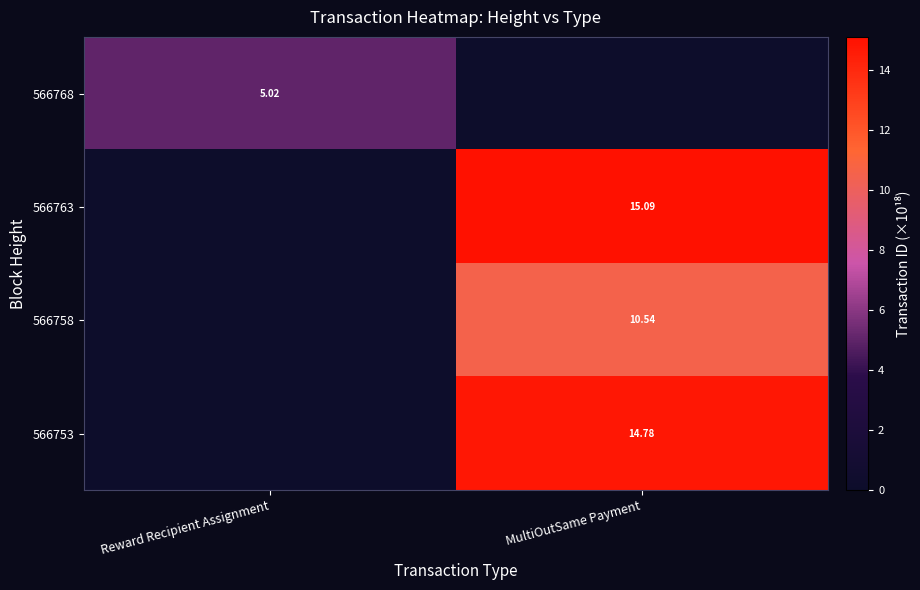

Is the value of 566768 at Reward Recipient Assignment greater than the value of 566763 at MultiOutSame Payment?

No